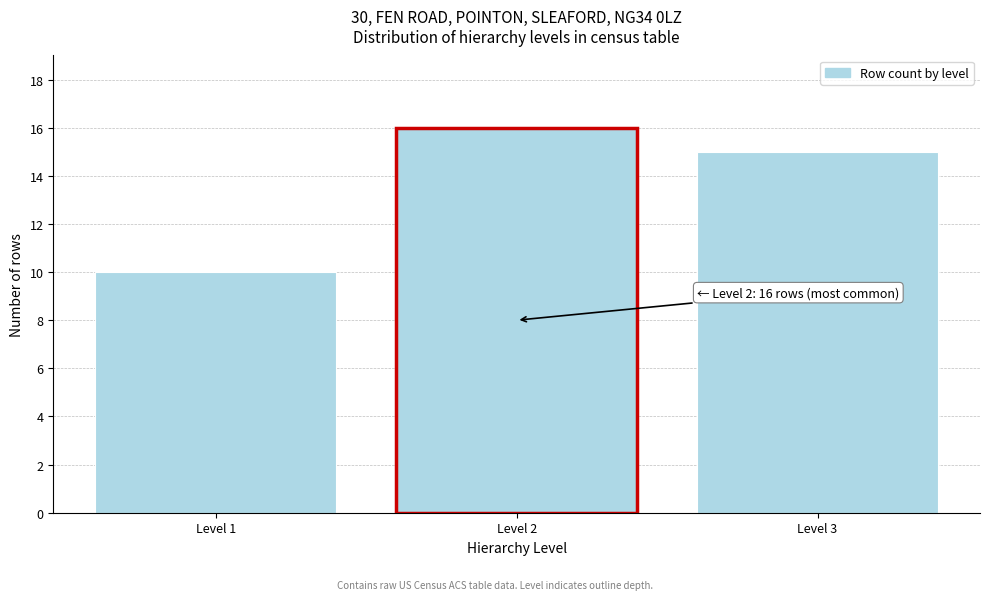

Reading left to right, what are all the values shown in this chart?

Level 1=10	Level 2=16	Level 3=15